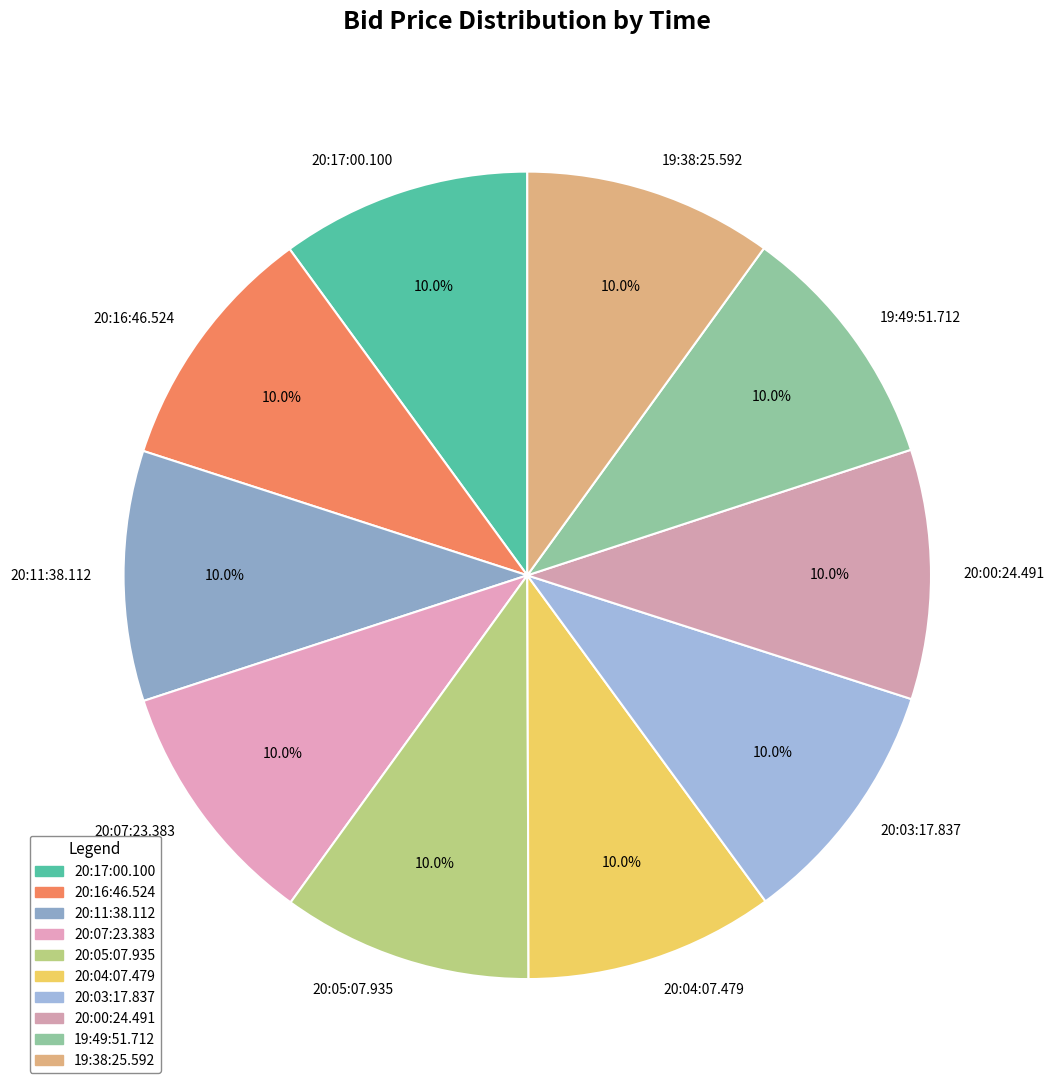

To the nearest percent, what is the combined percentage of 20:11:38.112 and 20:04:07.479?

20%